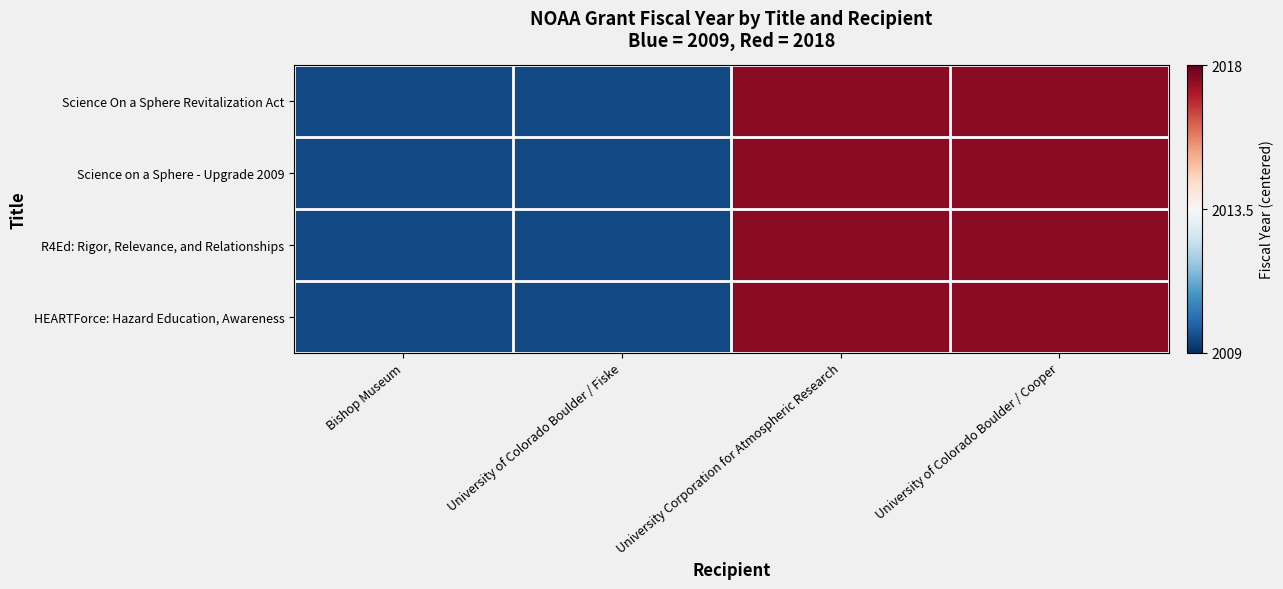

Reading left to right, what are all the values shown in this chart?

Science On a Sphere Revitalization Act: Bishop Museum=-4.5	University of Colorado Boulder / Fiske=-4.5	University Corporation for Atmospheric Research=4.5	University of Colorado Boulder / Cooper=4.5
Science on a Sphere - Upgrade 2009: Bishop Museum=-4.5	University of Colorado Boulder / Fiske=-4.5	University Corporation for Atmospheric Research=4.5	University of Colorado Boulder / Cooper=4.5
R4Ed: Rigor, Relevance, and Relationships: Bishop Museum=-4.5	University of Colorado Boulder / Fiske=-4.5	University Corporation for Atmospheric Research=4.5	University of Colorado Boulder / Cooper=4.5
HEARTForce: Hazard Education, Awareness: Bishop Museum=-4.5	University of Colorado Boulder / Fiske=-4.5	University Corporation for Atmospheric Research=4.5	University of Colorado Boulder / Cooper=4.5